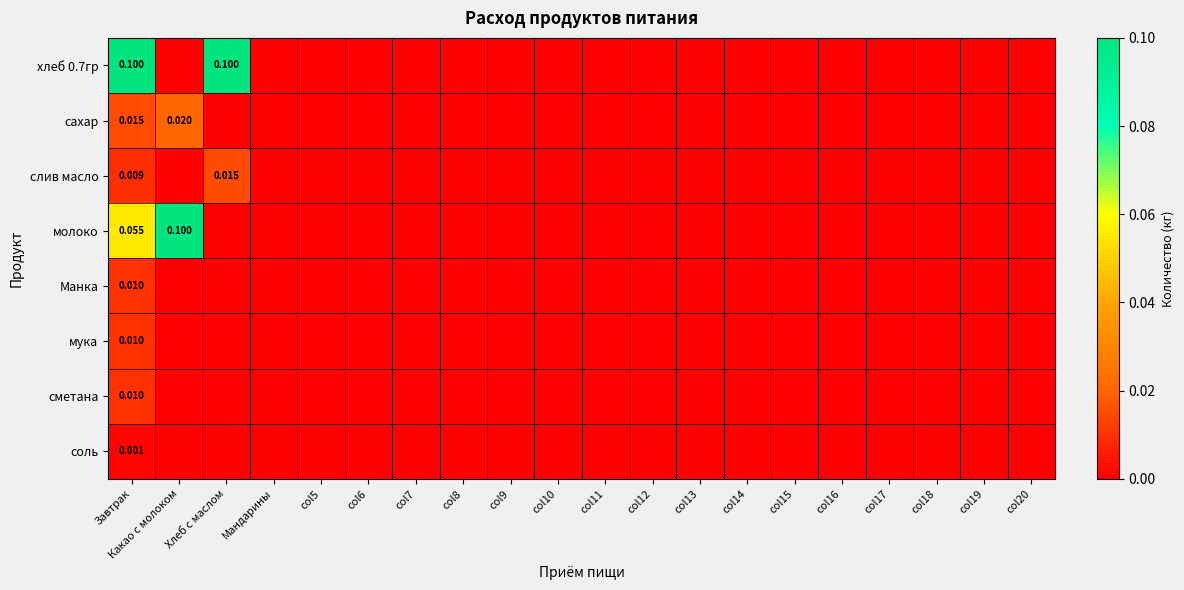

The value of сахар at col7 is 0.0. True or false?

True